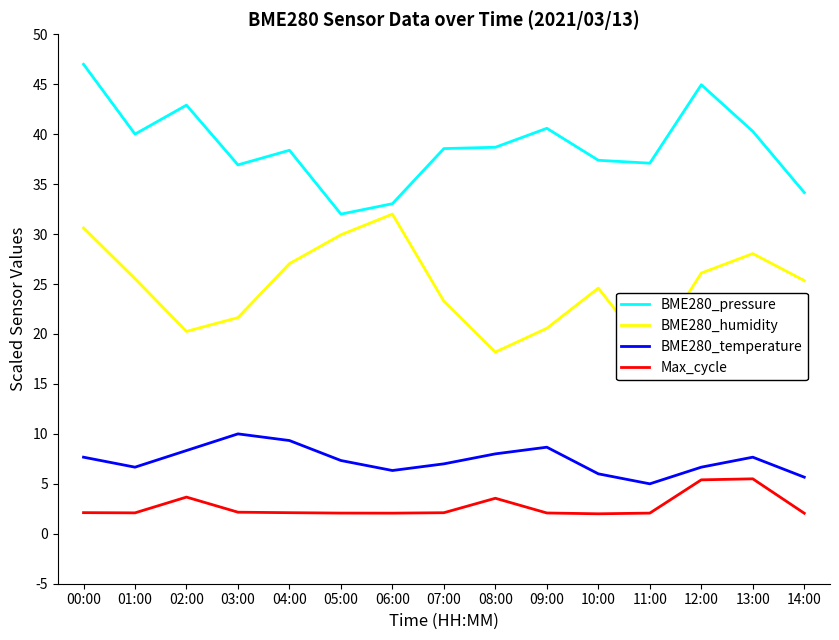

What is the total value across all series at 06:00?

73.4